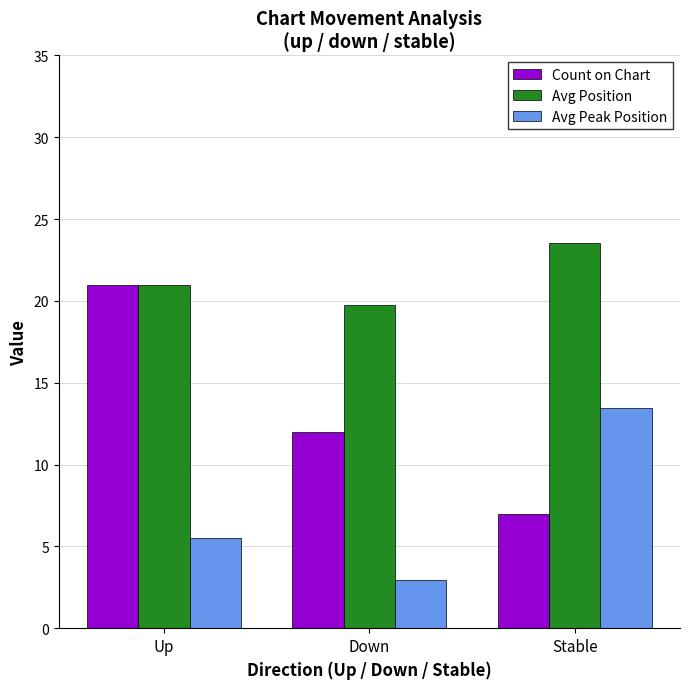

What is the difference between the Avg Position values at Up and Stable?

2.6